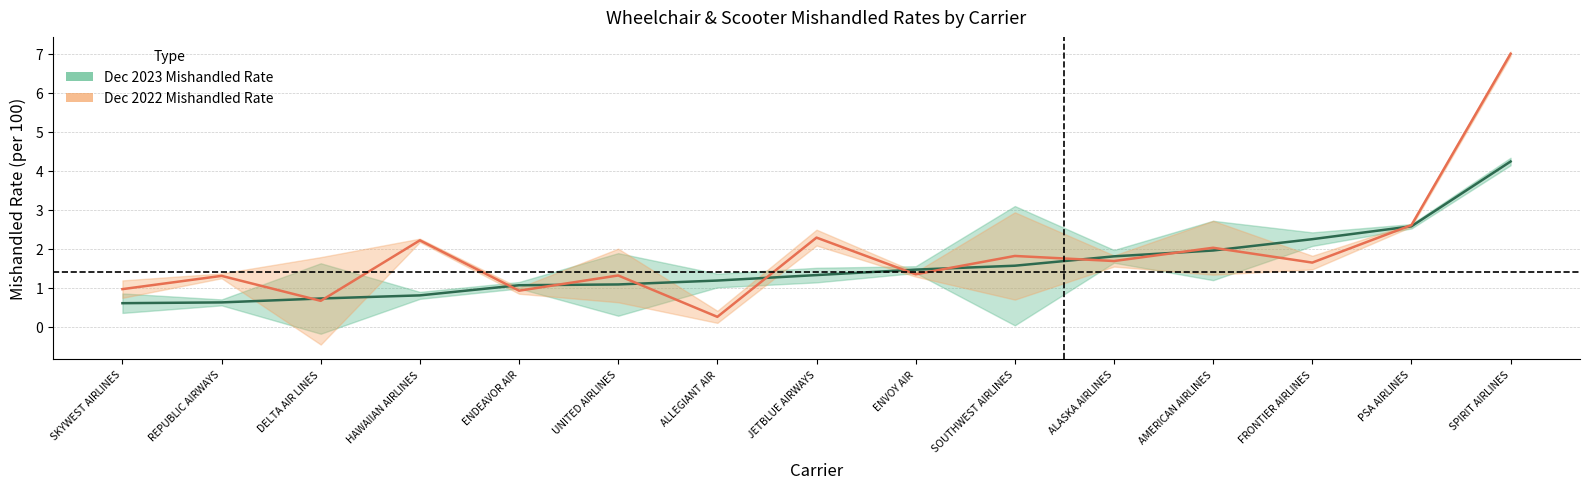

What position from the left is ALASKA AIRLINES?

11